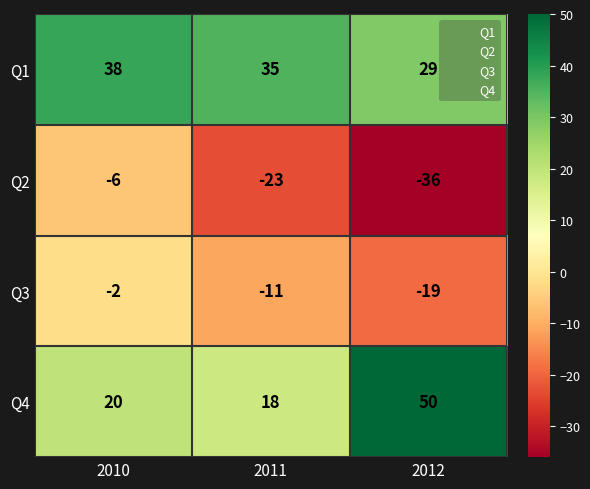

What is the difference between the maximum and second lowest values in the Q3 series?

9